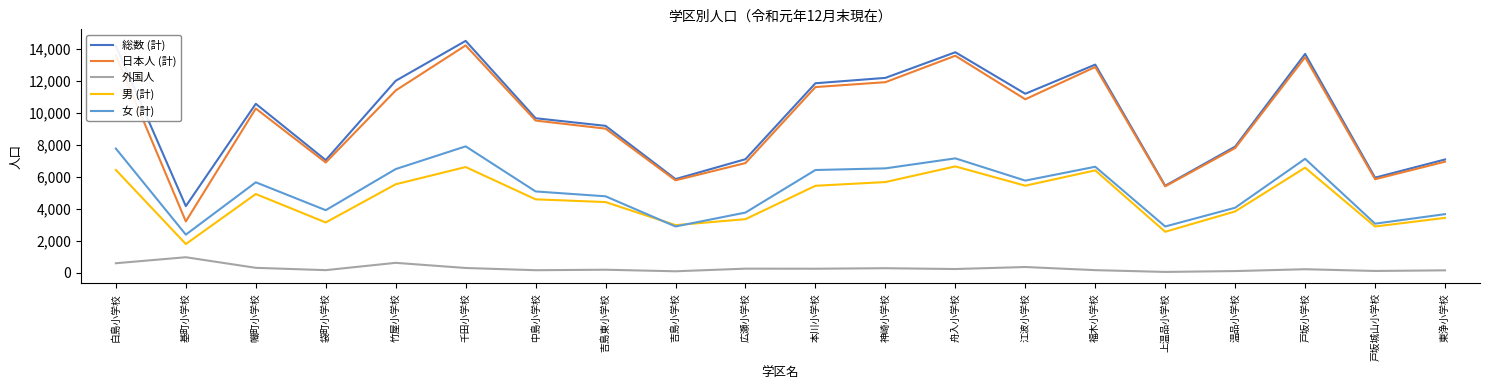

What is the sum of all 外国人 values?

5300